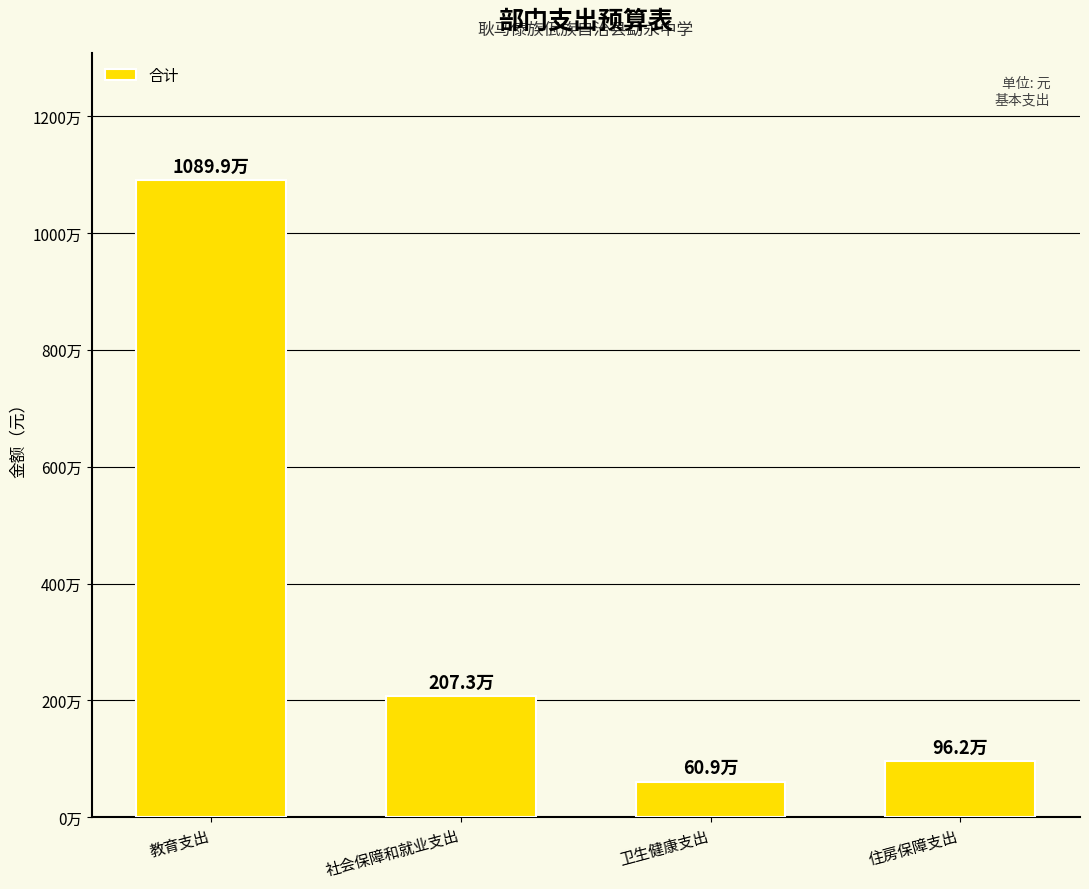

Where does the data first go above 2072706?

教育支出